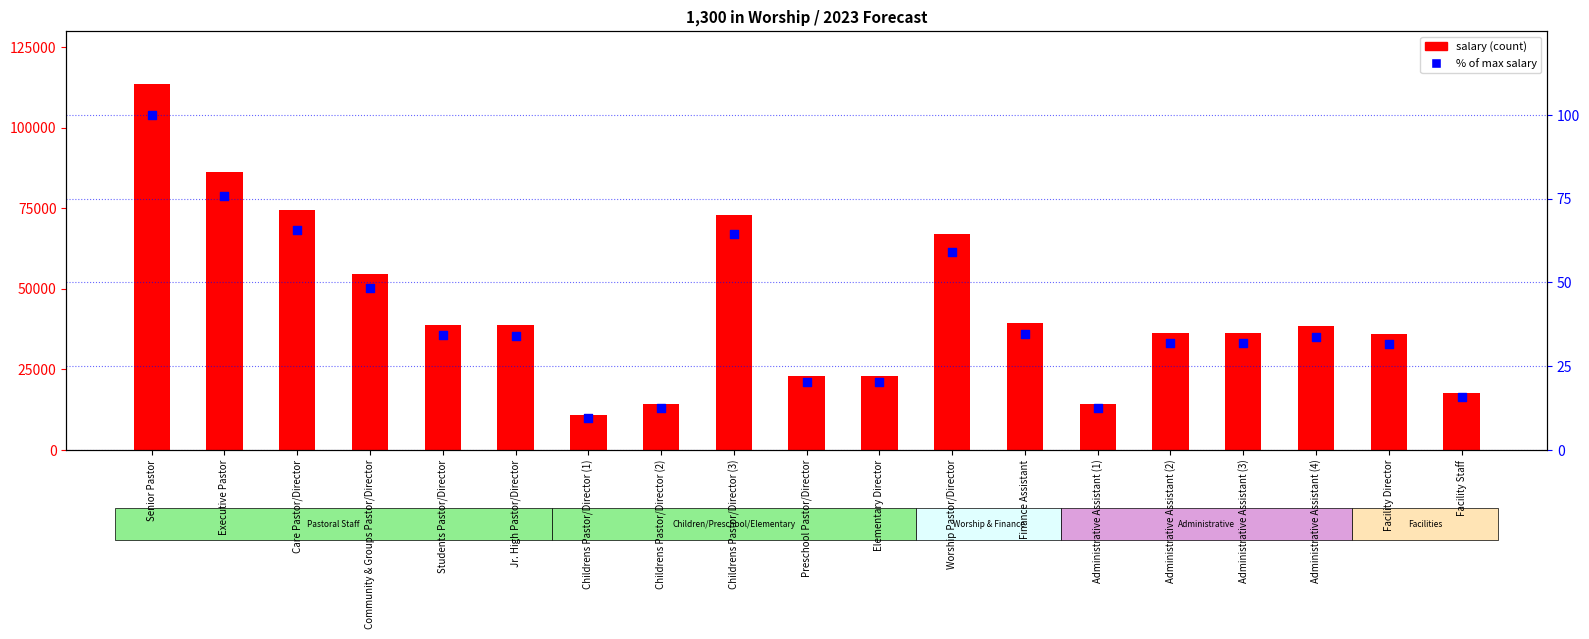

Which series reaches the minimum Y coordinate?

% of max salary